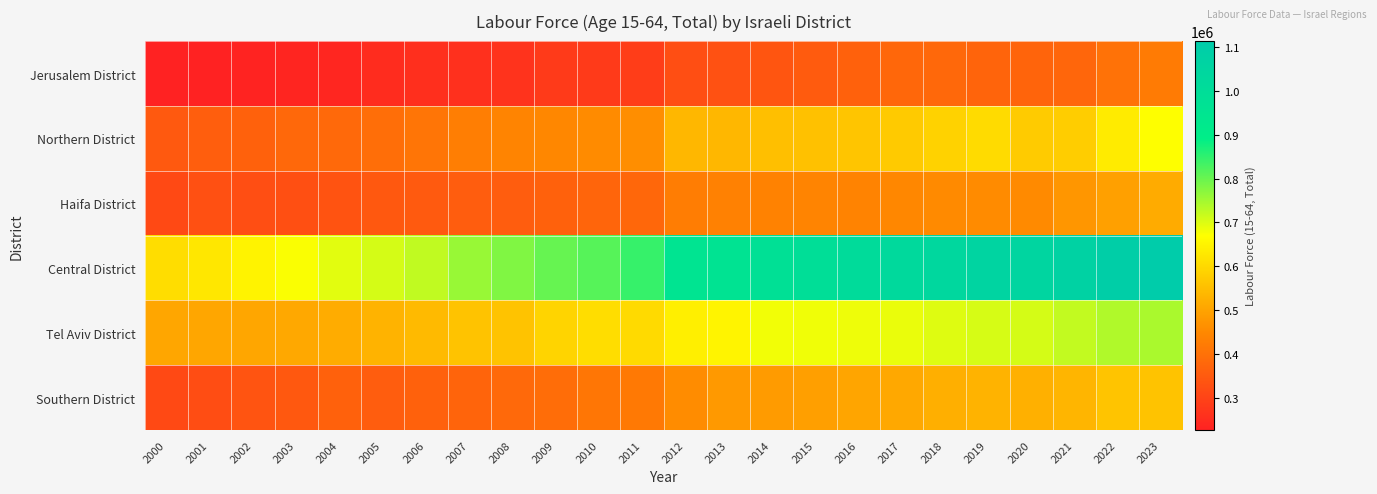

Count the number of categories in the chart.

24